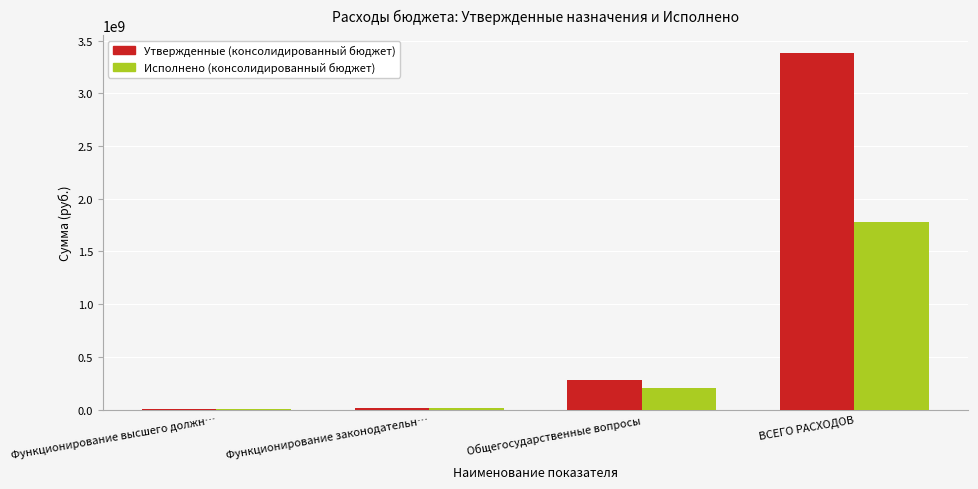

What is the total value across all series at ВСЕГО РАСХОДОВ?

5161112963.1